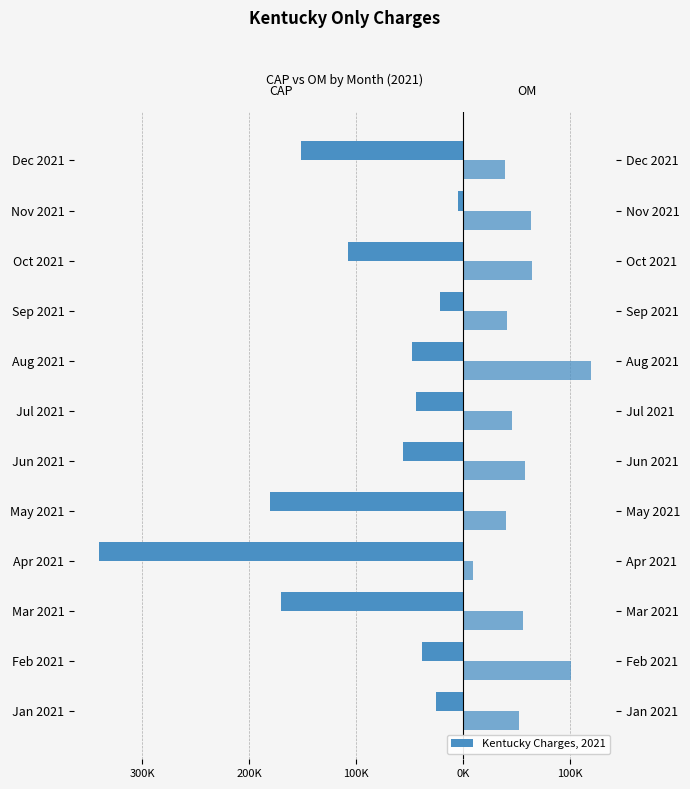

True or false: OM has a value of 74233.6 at Mar 2021.

False